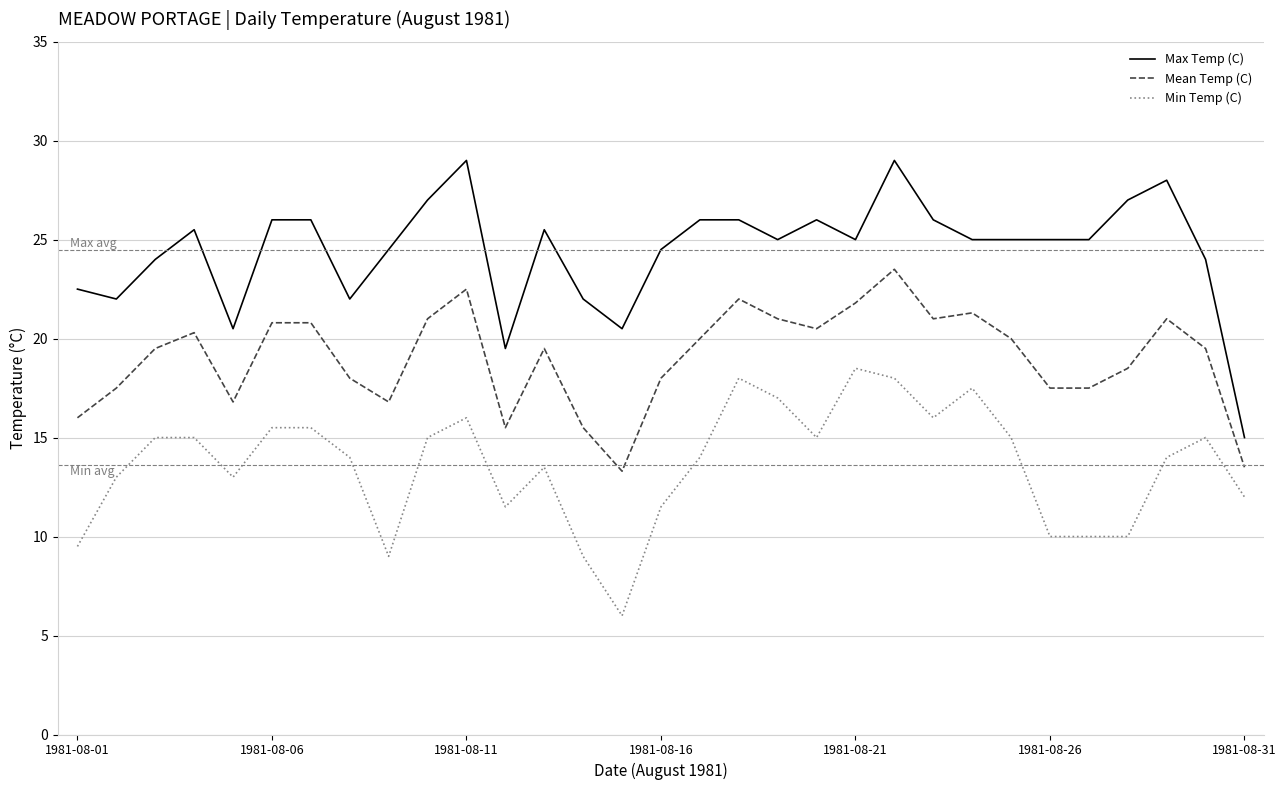

True or false: Mean Temp (C) and Max Temp (C) cross at least once.

False